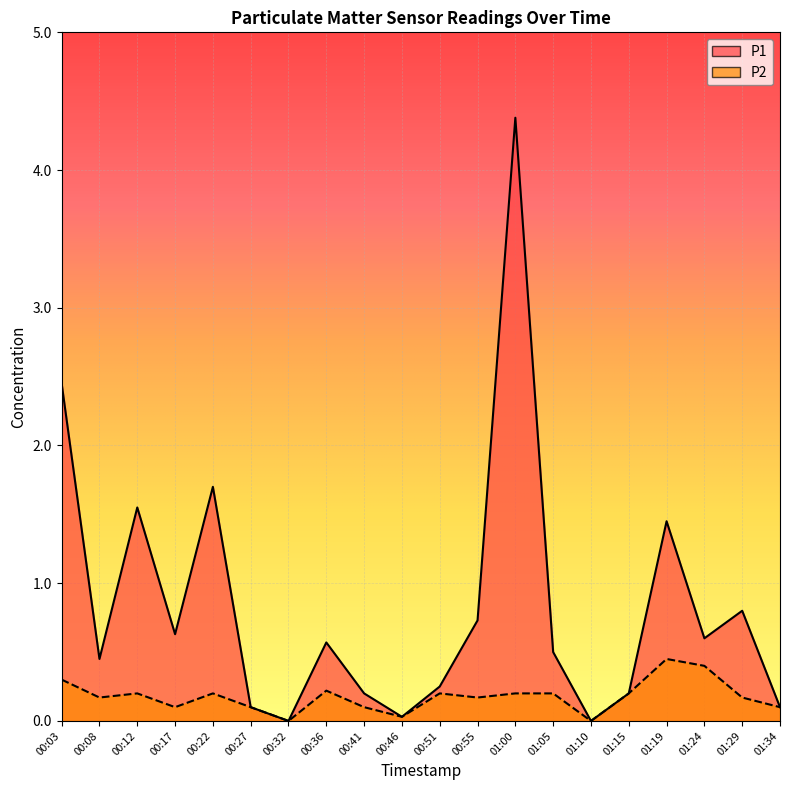

What is the difference between the highest and lowest values at 01:05?

0.3